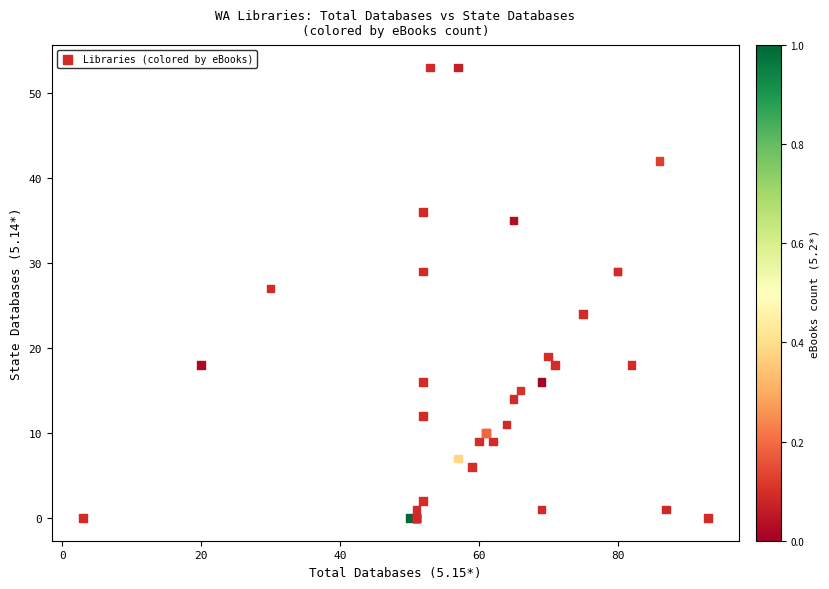

What Y value in the scatter plot is closest to 26?

27